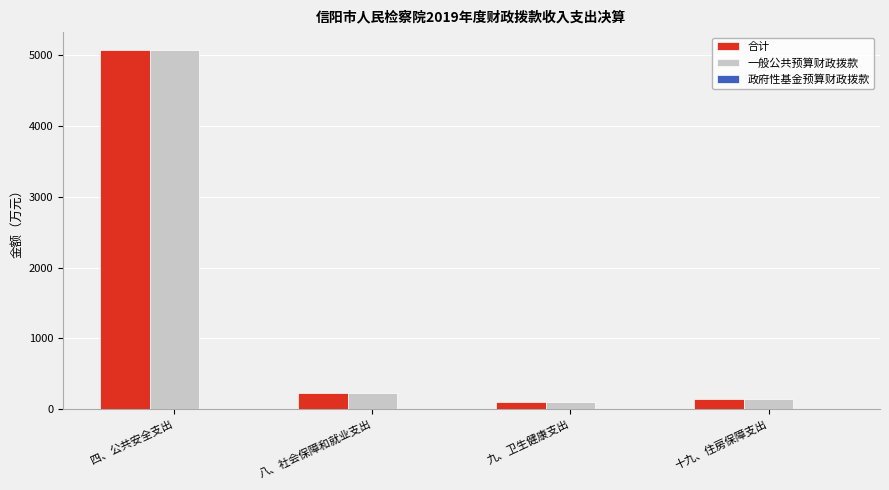

What is the approximate value of 一般公共预算财政拨款 at 九、卫生健康支出?

99.1